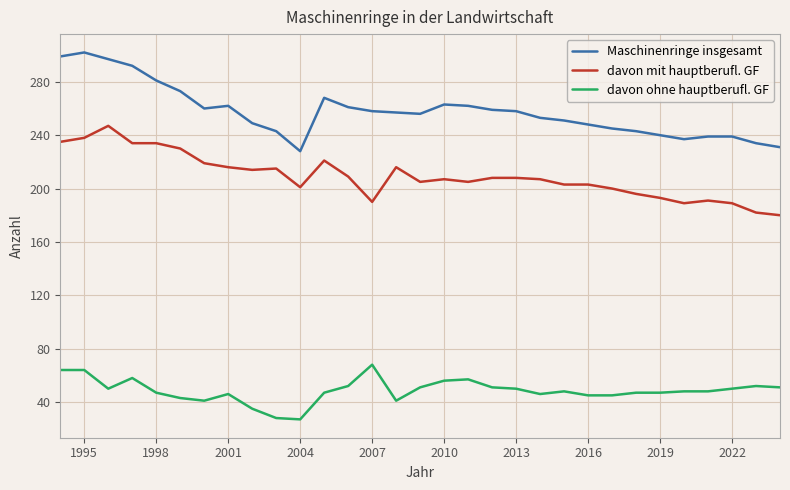

List the series in order of their peak value, lowest first.

davon ohne hauptberufl. GF, davon mit hauptberufl. GF, Maschinenringe insgesamt